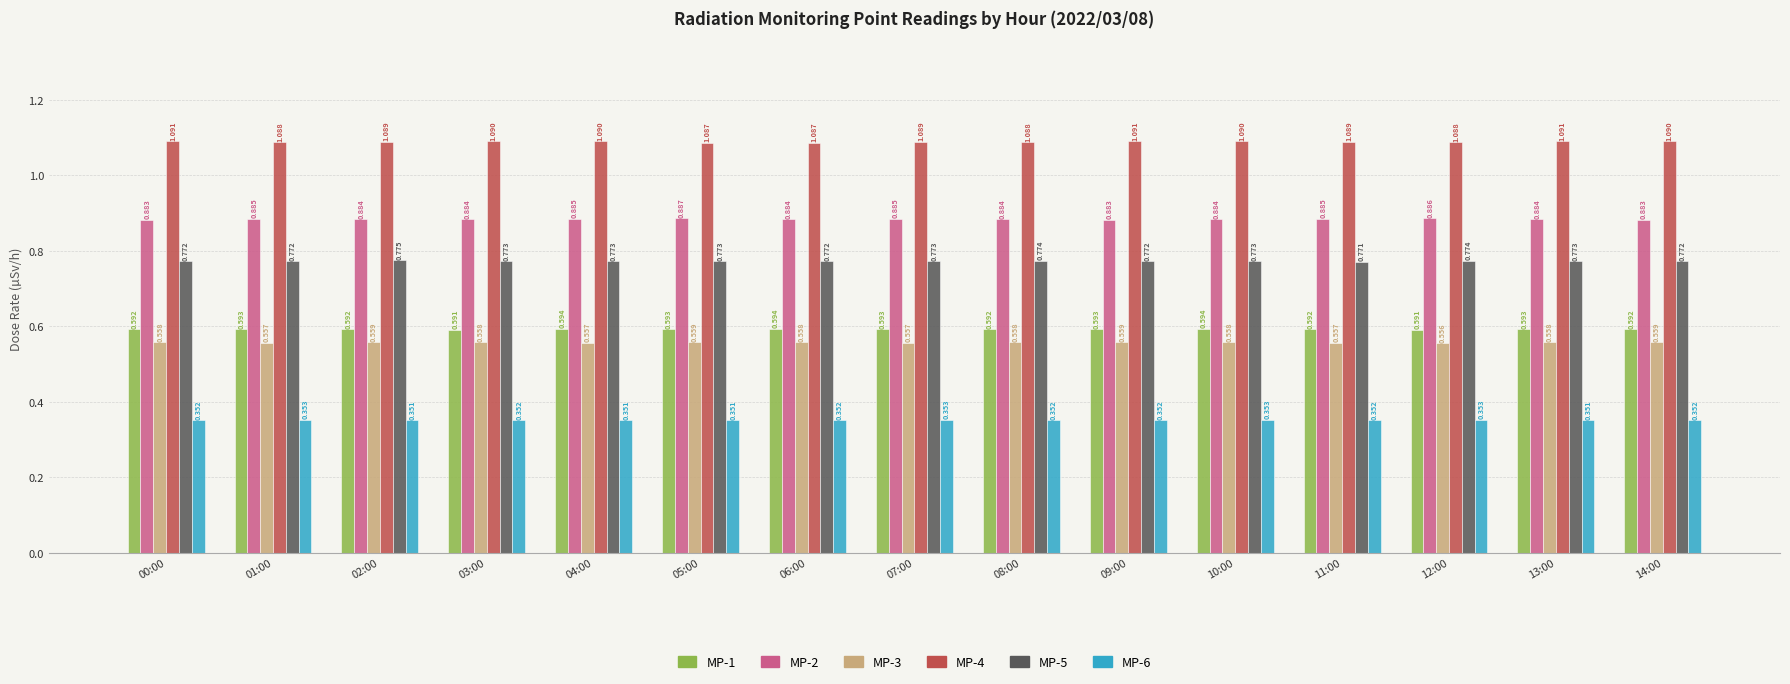

Which label corresponds to the largest value in the chart?

00:00